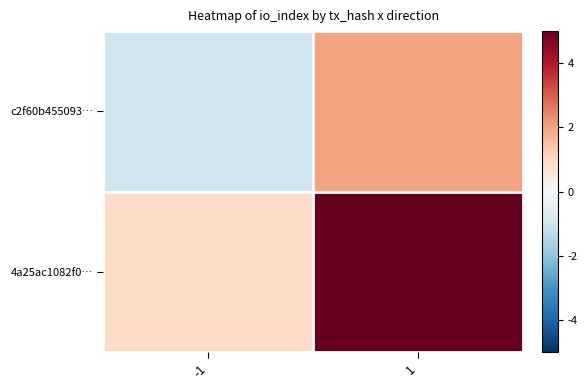

Reading right to left, extract all data points from this chart.

c2f60b455093…: 1=2	-1=-1
4a25ac1082f0…: 1=5	-1=1